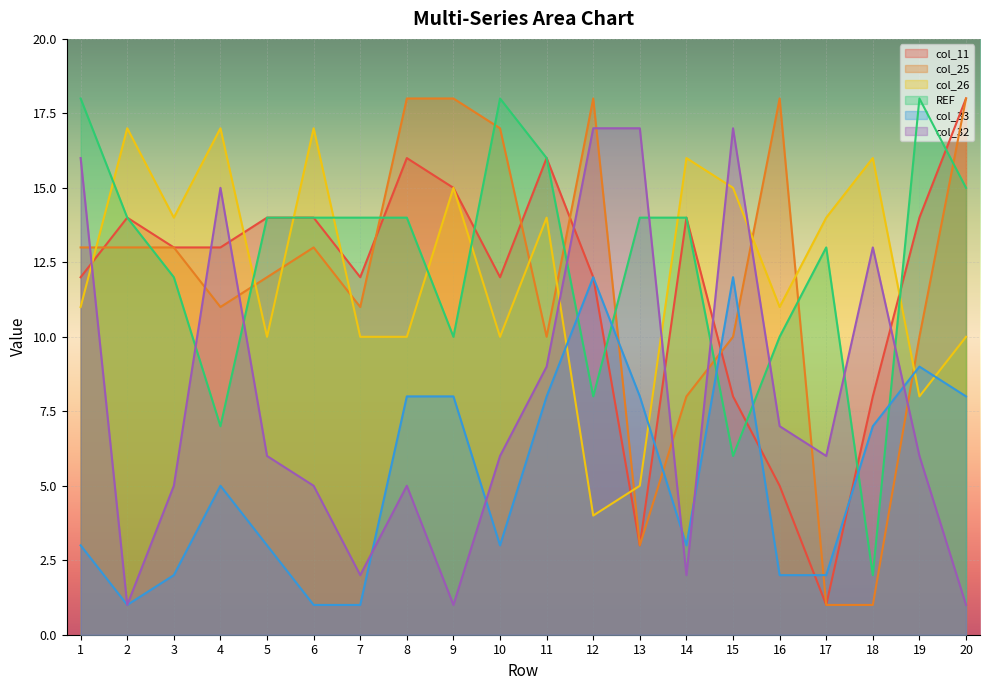

How many values in the col_33 series exceed 5?

9